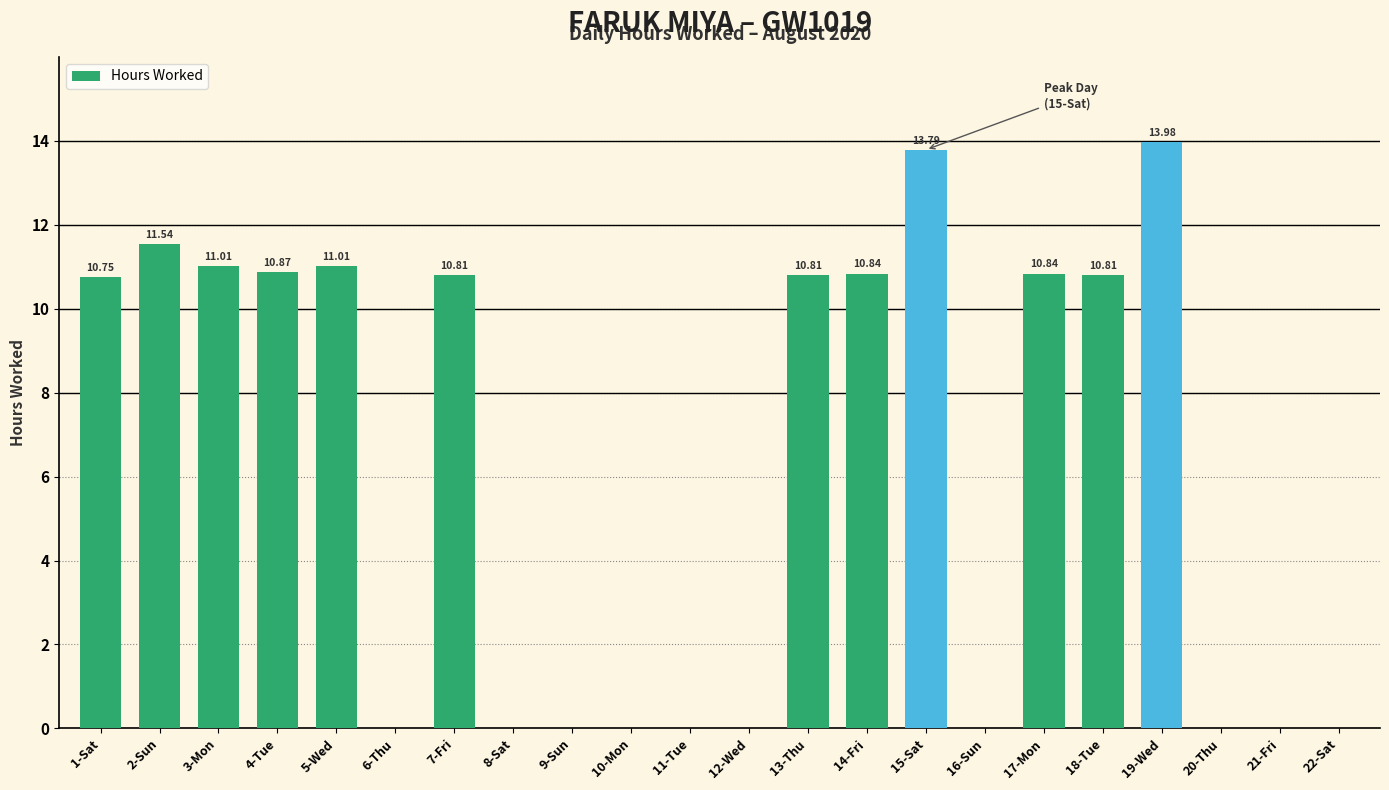

At which label does the data first exceed 10?

1-Sat